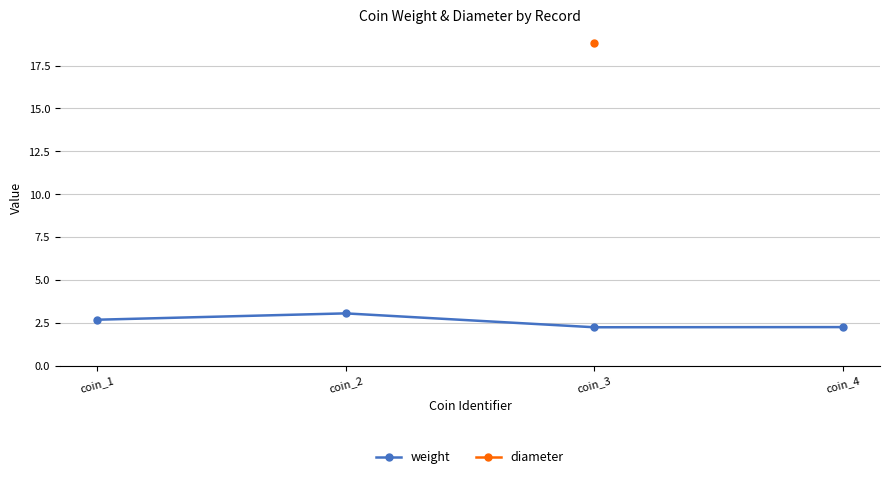

What is the change in value from coin_2 to coin_4?

-0.8